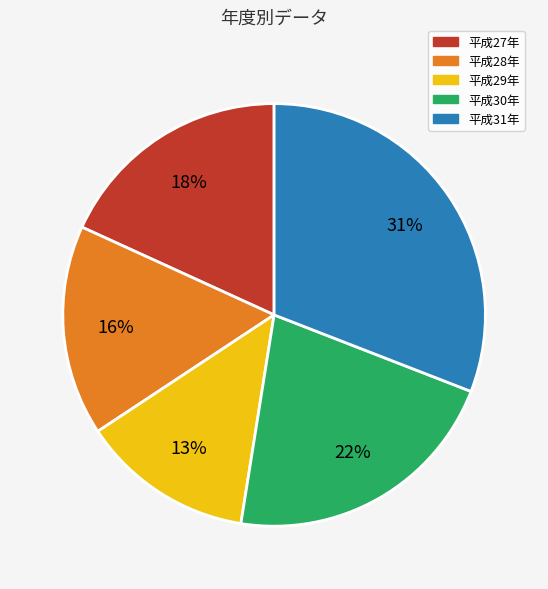

Does any single category account for the majority?

No